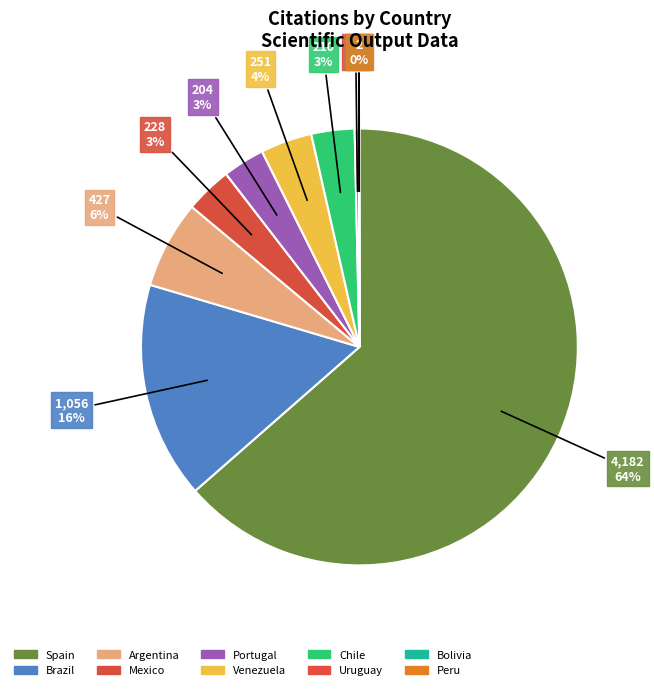

Is it true that Mexico is 15% of the pie?

False